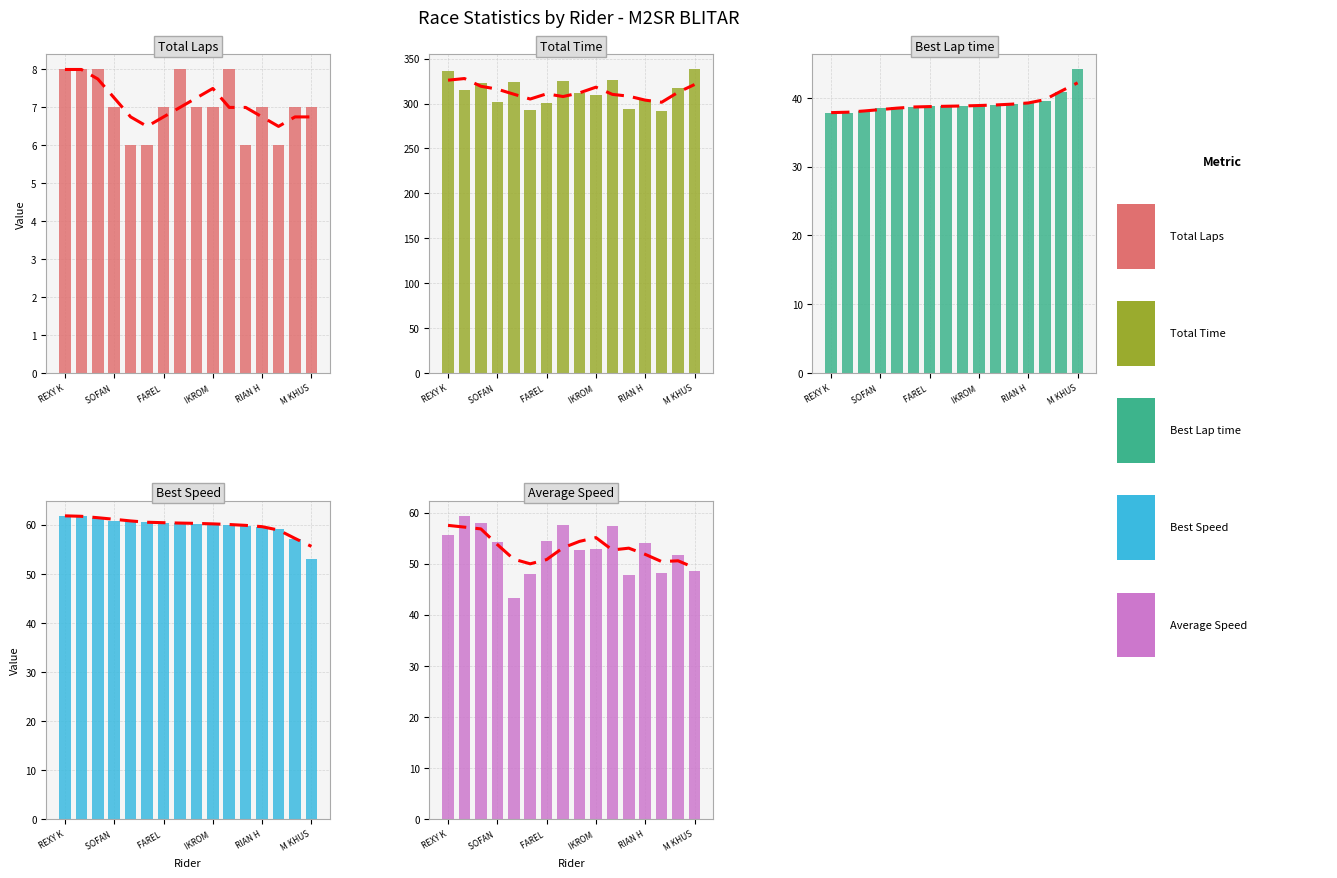

What is the label of the 11th bar from the left?

10